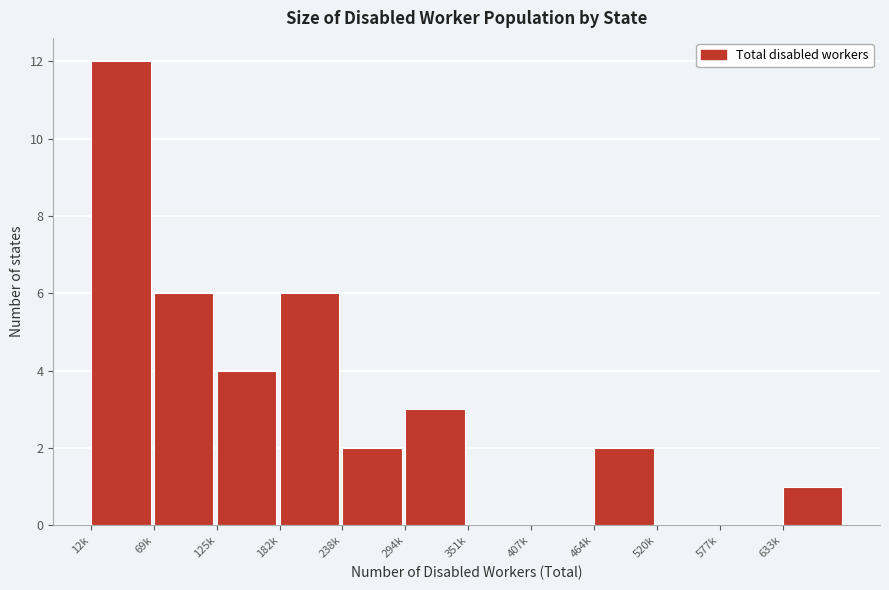

Reading right to left, what are all the values shown in this chart?

633k=1	577k=0	520k=0	464k=2	407k=0	351k=0	294k=3	238k=2	182k=6	125k=4	69k=6	12k=12